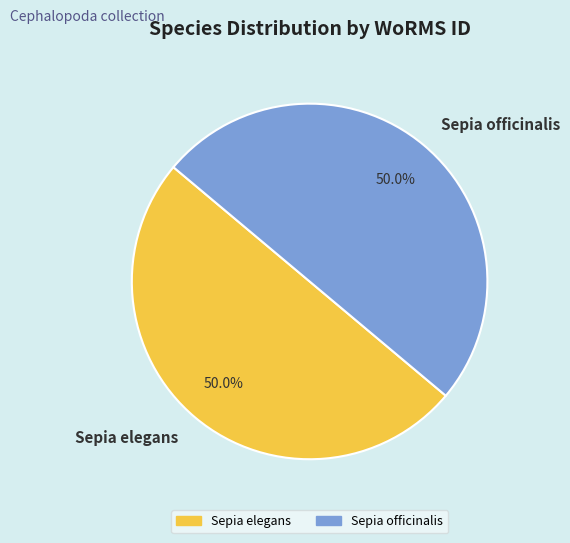

Approximately how many times larger is the value at Sepia elegans compared to Sepia officinalis?

1.0